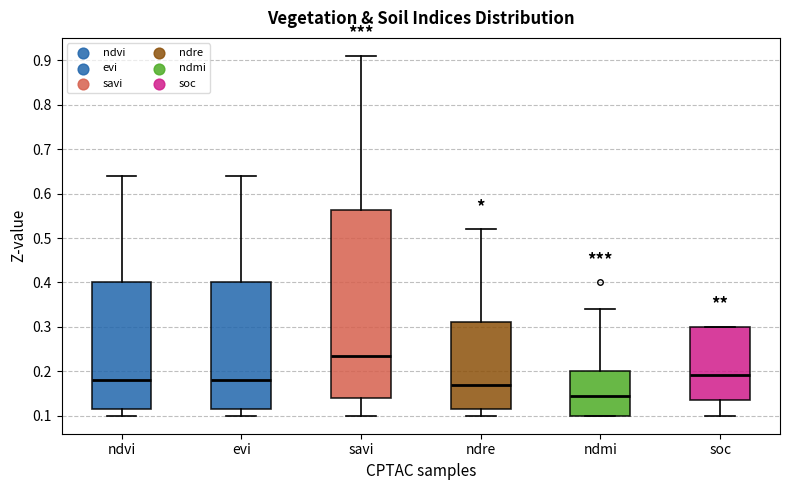

Which box has the highest median line?

savi